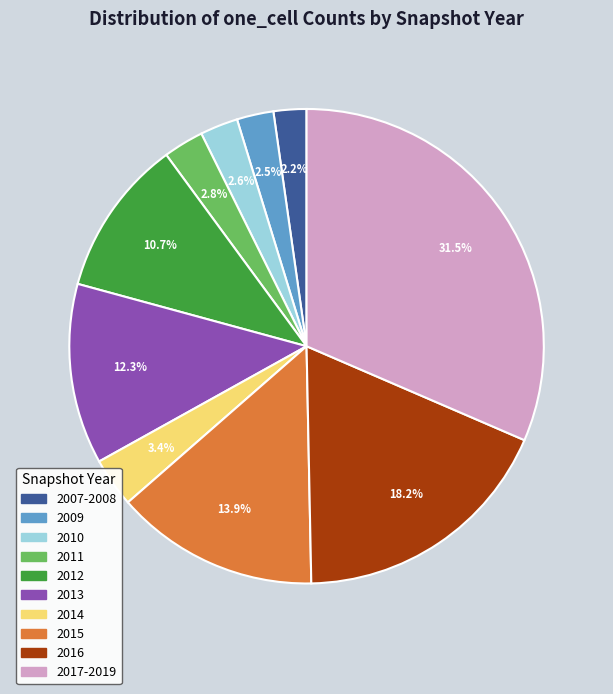

Is there any slice that represents more than half of the pie?

No